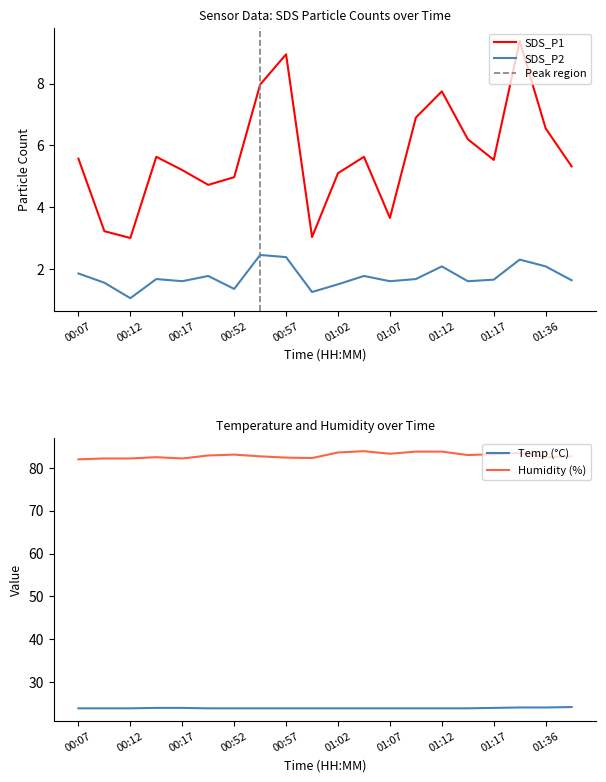

What is the value of the SDS_P1 point at the 19th from the left?

6.5